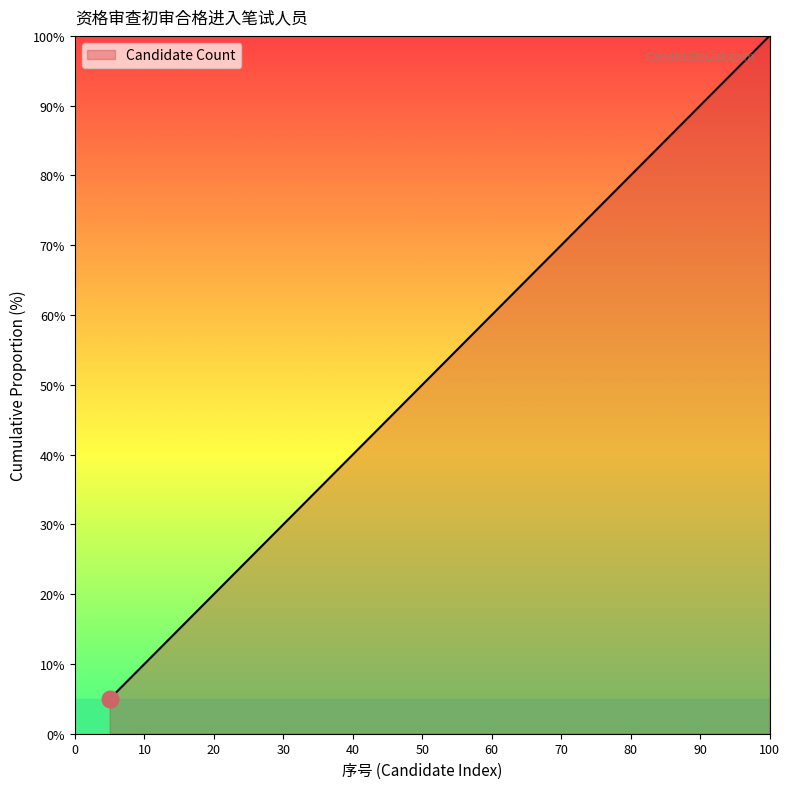

Is this an area chart (filled region under the line)?

No